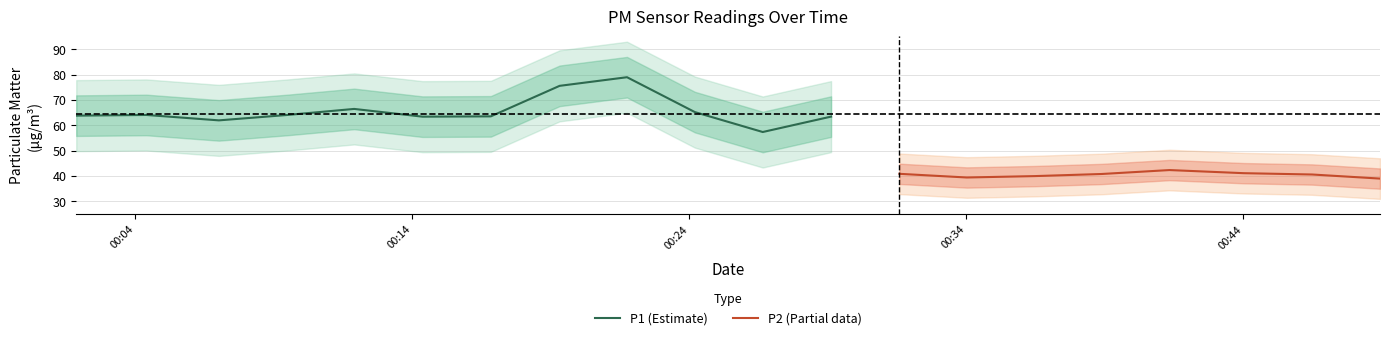

What is the highest value of the P1 (Estimate) series?

78.9